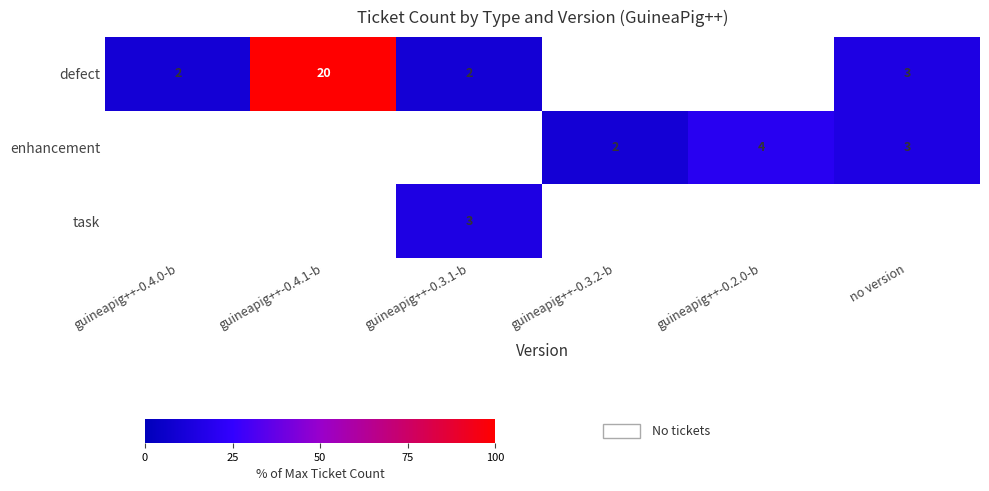

What is the sum of the defect values at guineapig++-0.3.1-b and no version?

5